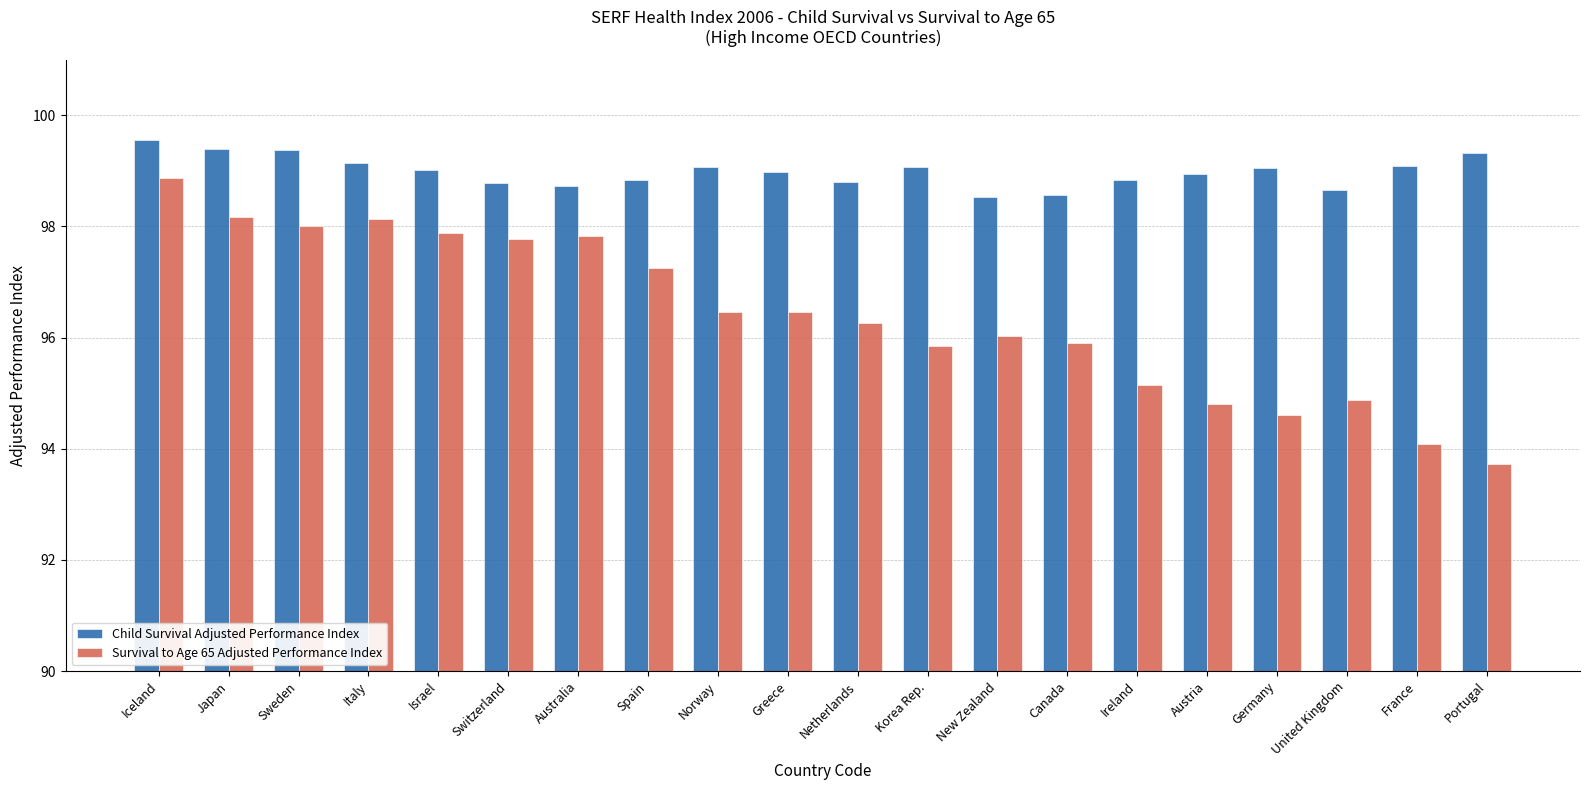

List the series in order of their peak value, lowest first.

Survival to Age 65 Adjusted Performance Index, Child Survival Adjusted Performance Index